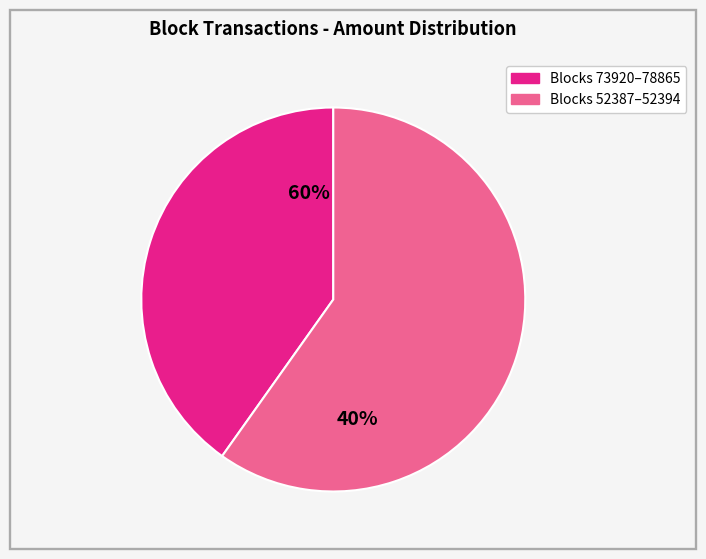

Is there any slice that represents more than half of the pie?

Yes